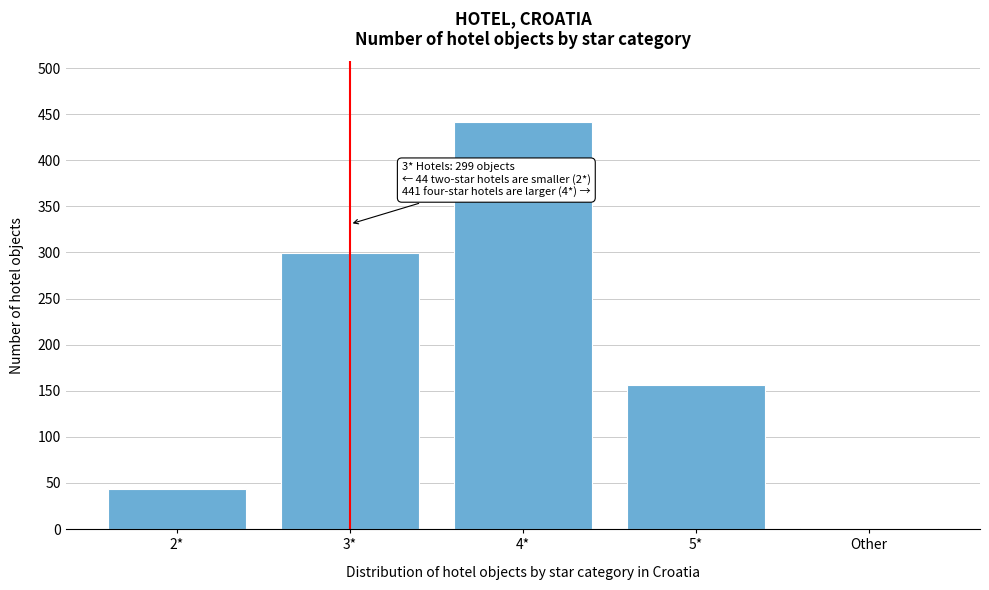

Reading left to right, what are all the values shown in this chart?

2*=44	3*=299	4*=441	5*=156	Other=1